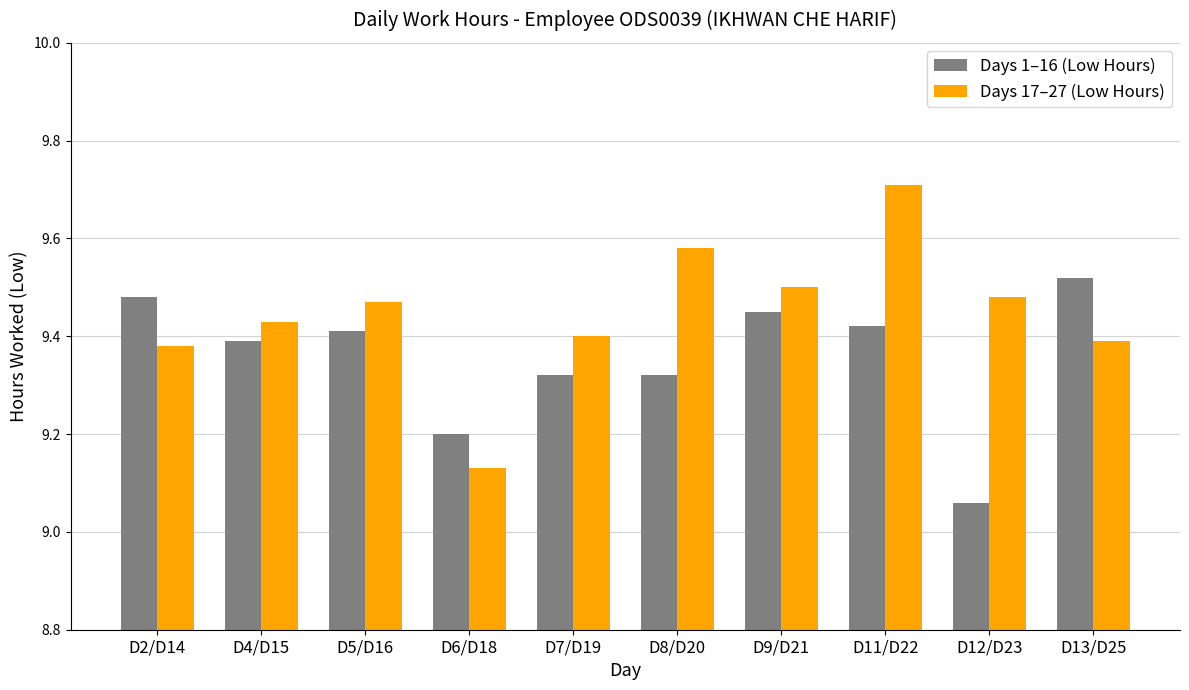

Between D2/D14 and D4/D15, which series saw the biggest shift?

Days 1–16 (Low Hours)